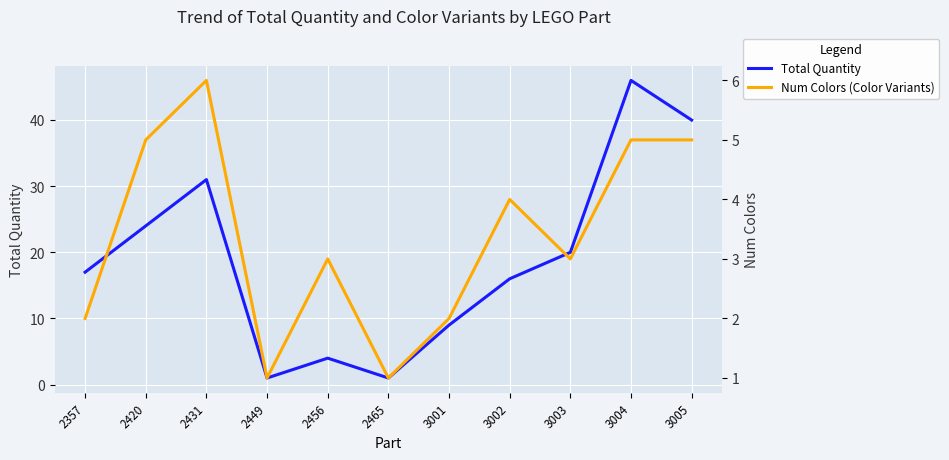

At which label does Total Quantity first exceed 17?

2420